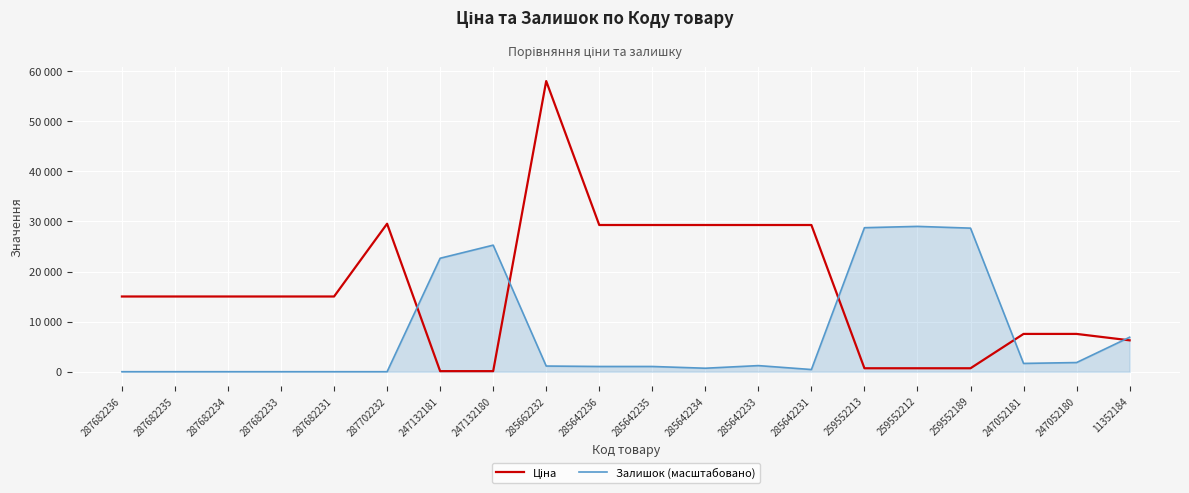

What is the total value across all series at 287682236?

15019.2